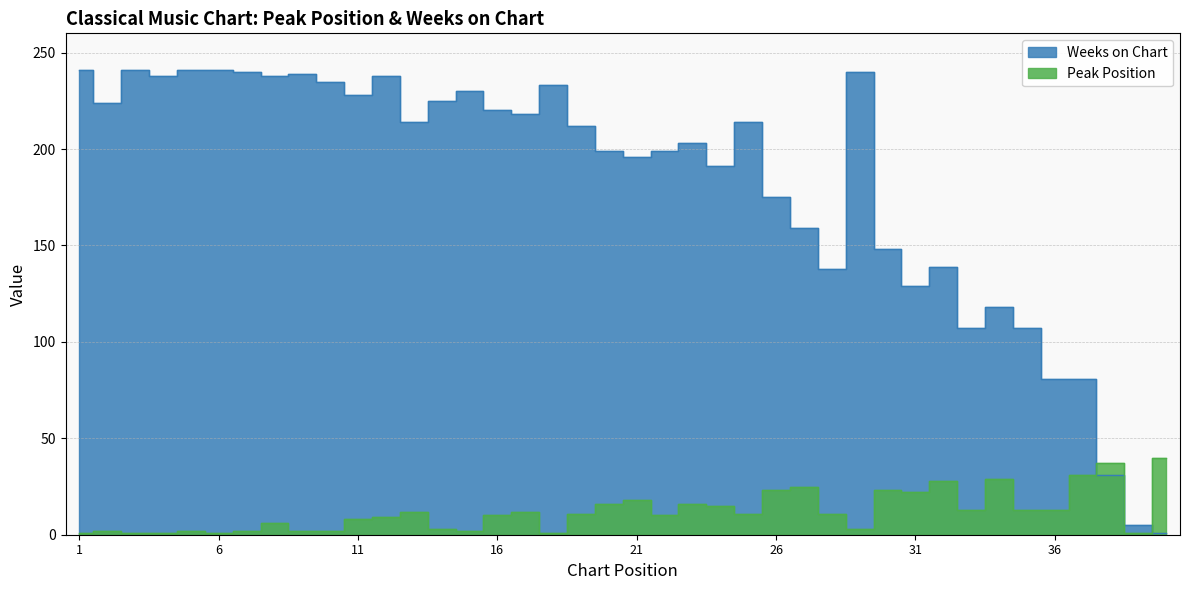

At which label does Peak Position first exceed 11?

13